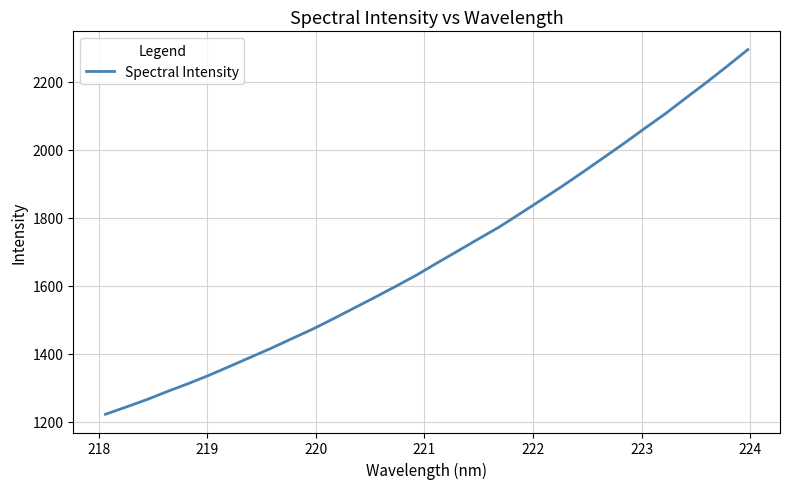

What is the smallest value displayed?

1221.5